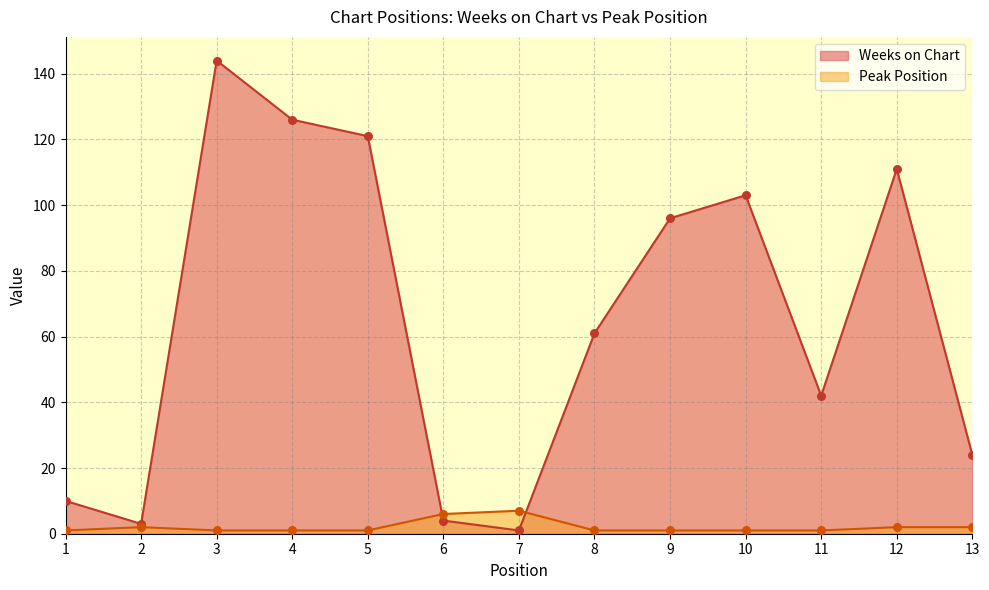

Which series reaches the maximum Y coordinate?

Weeks on Chart